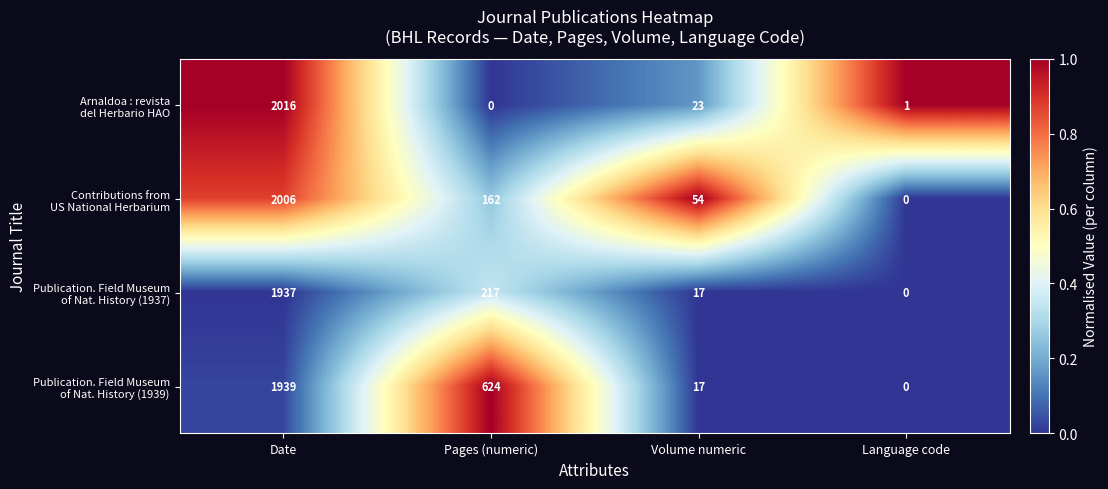

What is the spread (max minus min) of values at Volume numeric?

37